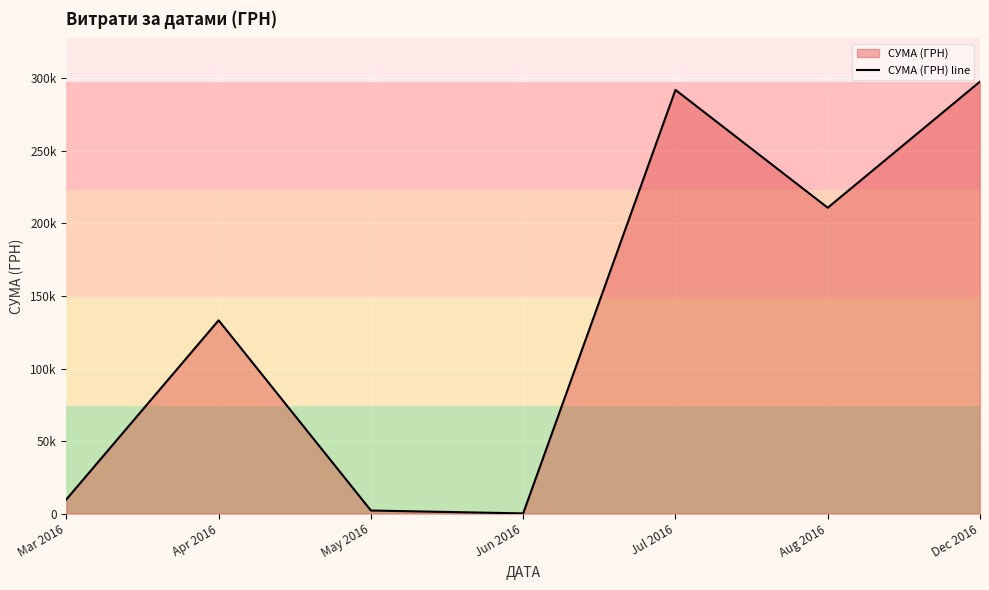

What is the sum of all values?

946029.4